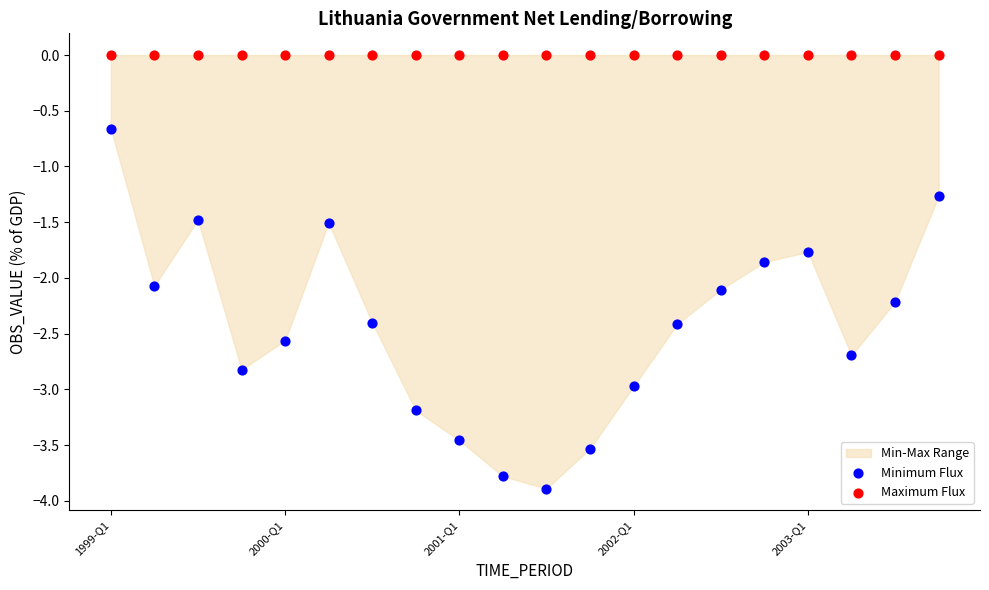

Which series contains the lowest Y value?

Minimum Flux